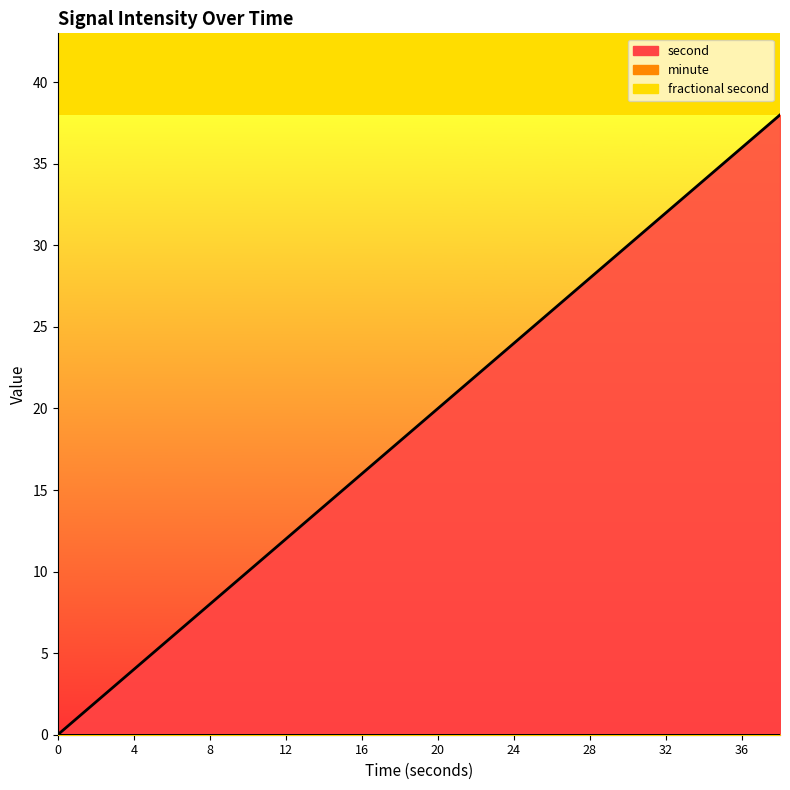

What is the total value across all series at 8?

8